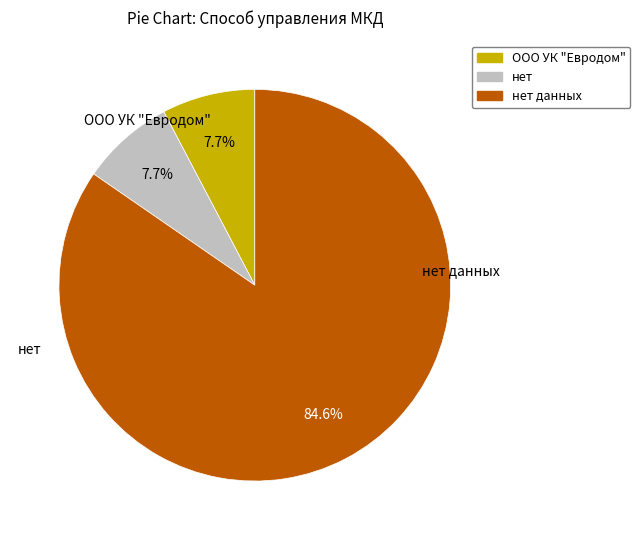

How many segments does this pie chart have?

3